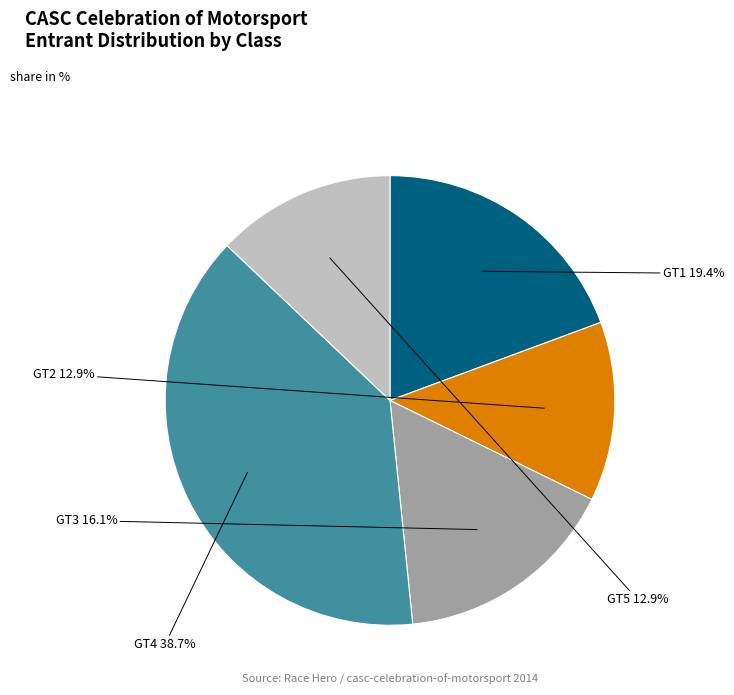

To the nearest percent, what portion does GT2 represent?

13%